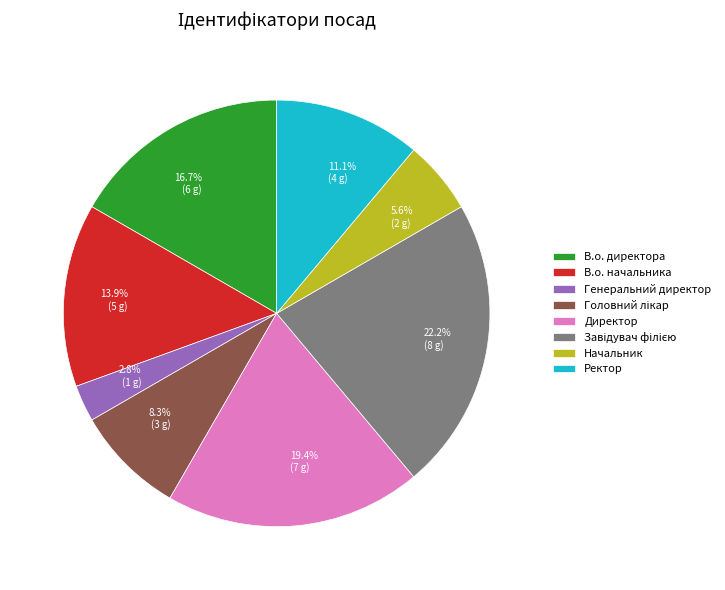

Is it true that Ректор is 5% of the pie?

False